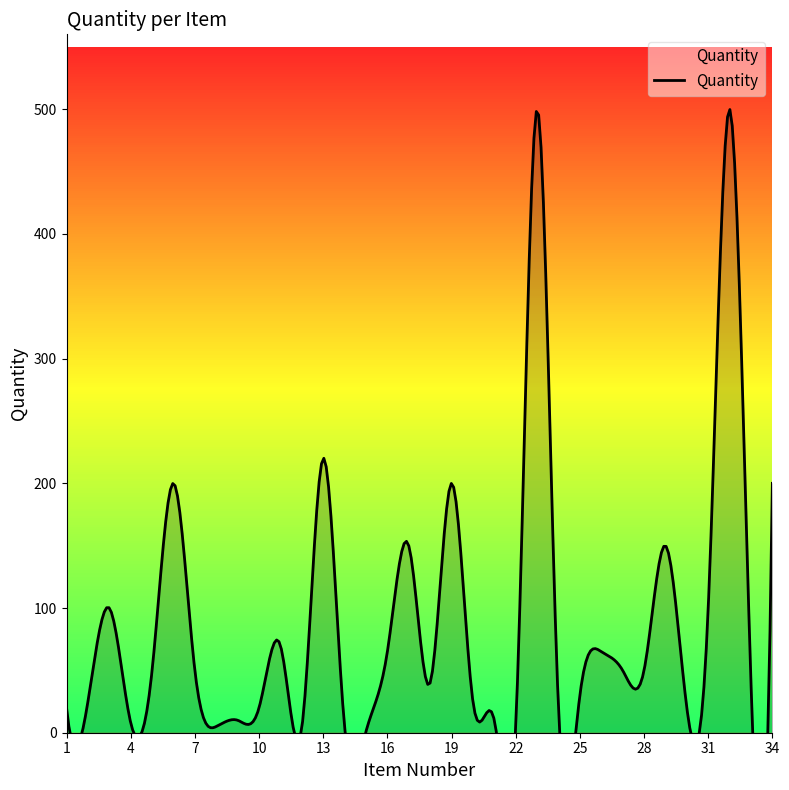

What value does the data have at 10, to the nearest 10?

20